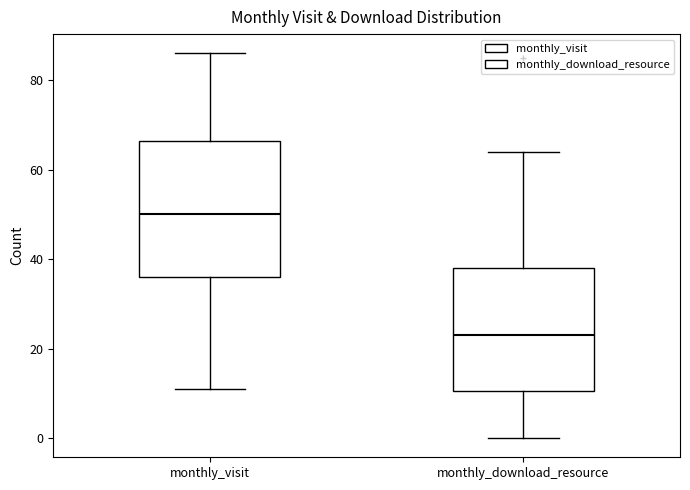

Where is the upper edge of the box for monthly_download_resource on the y-axis? The values are not printed on the chart, so give them approximately, as read against the axis.

38